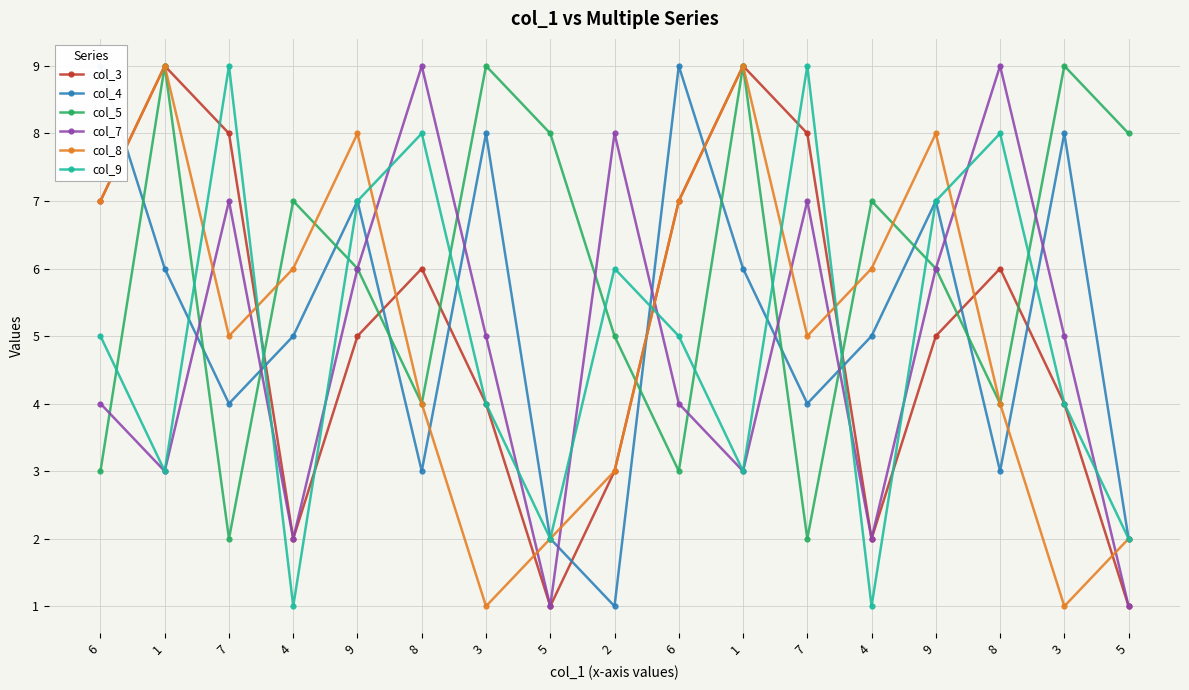

Is it true that col_7 equals 14 at 8?

False